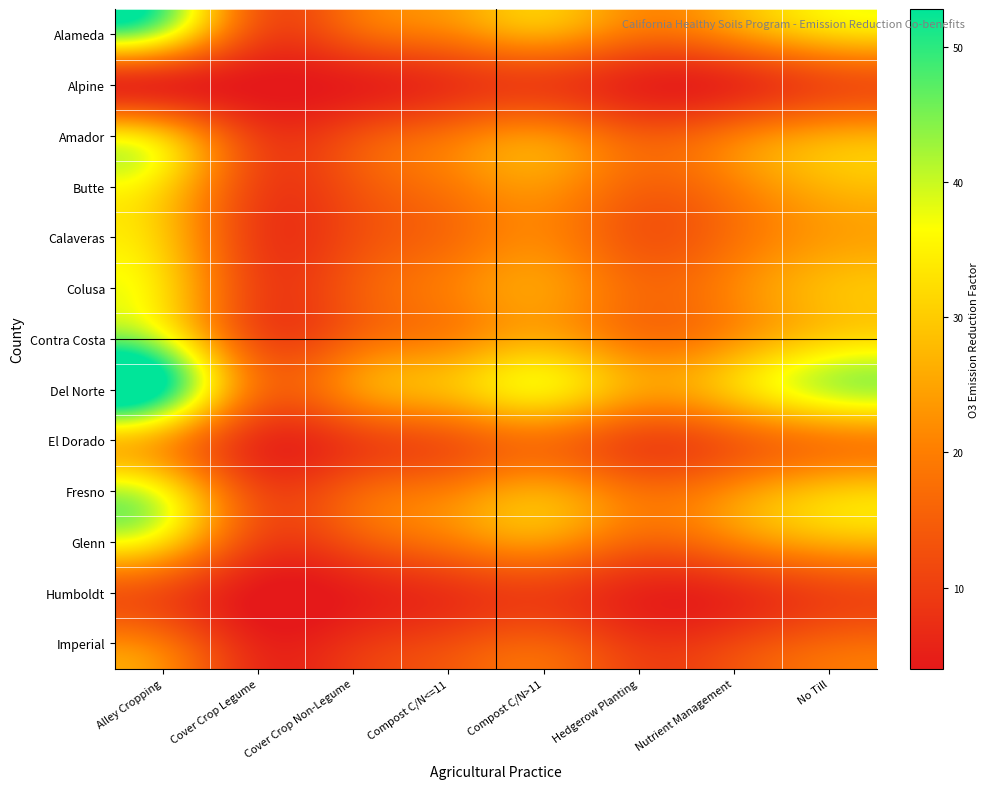

Which category has the lowest value across all series?

Cover Crop Legume